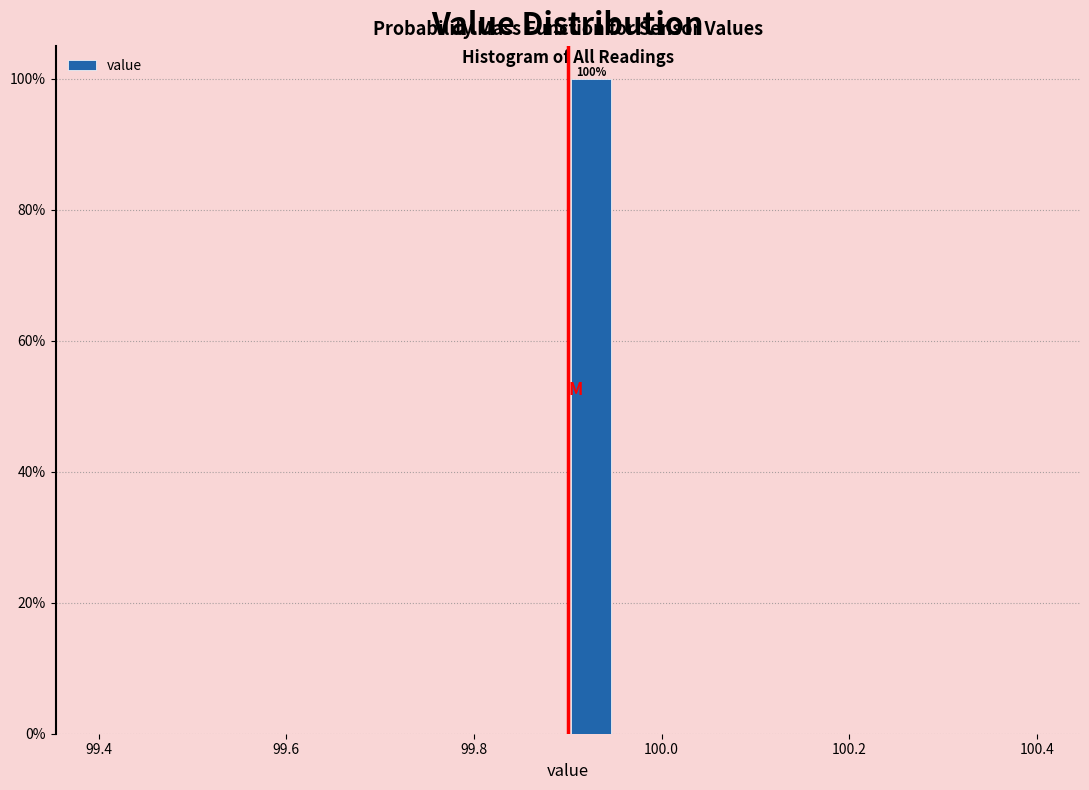

Around what value on the x-axis is the tallest bar? Give the approximate position of its centre, as read against the axis.

99.92